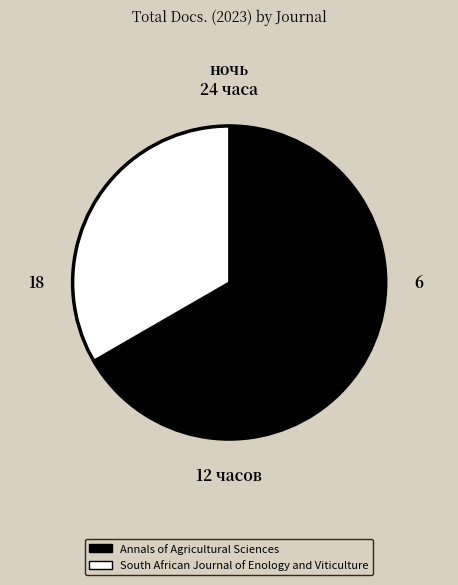

Rank the categories by value from lowest to highest.

South African Journal of Enology and Viticulture, Annals of Agricultural Sciences